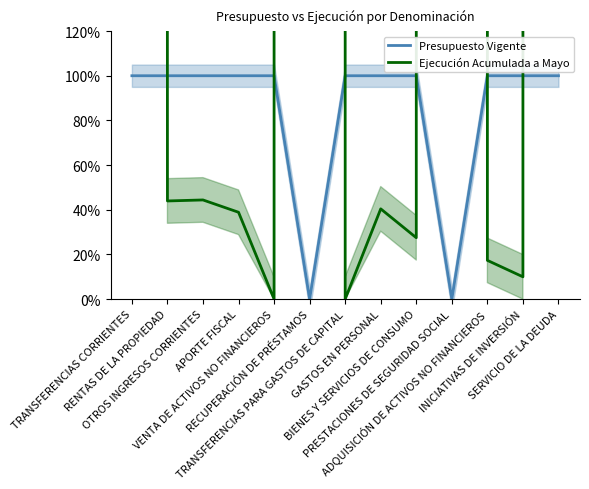

What is the value of the Presupuesto Vigente point at the 8th from the left?

100.0